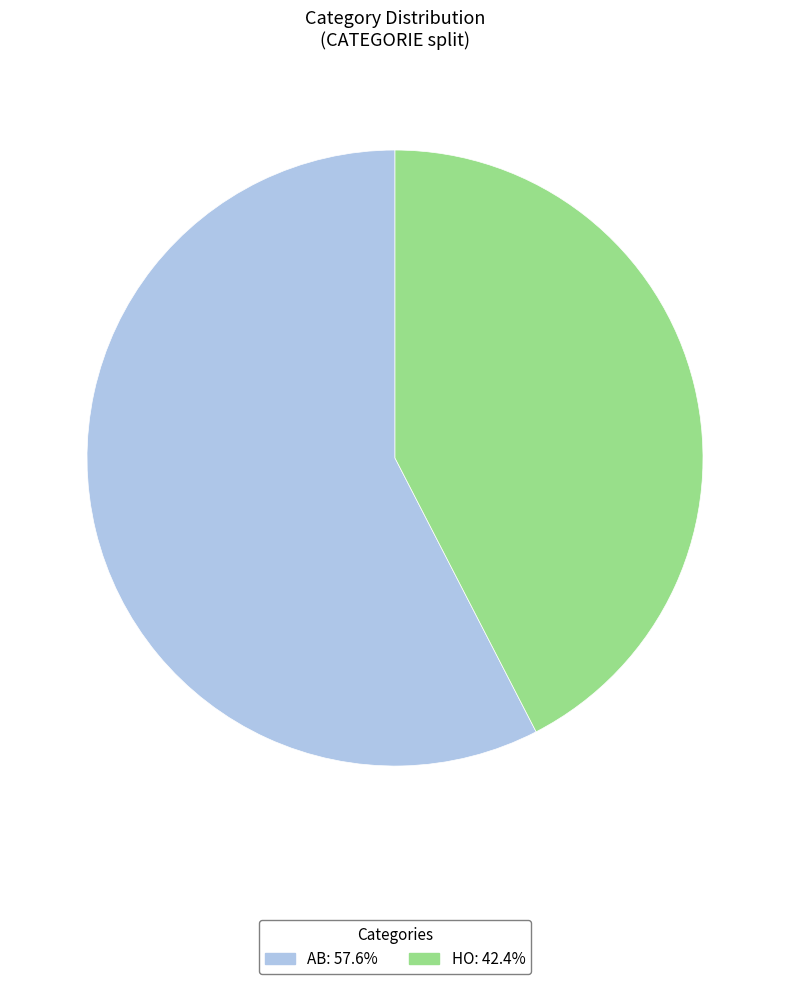

Is the sum of HO: 42.4% and AB: 57.6% greater than half?

Yes